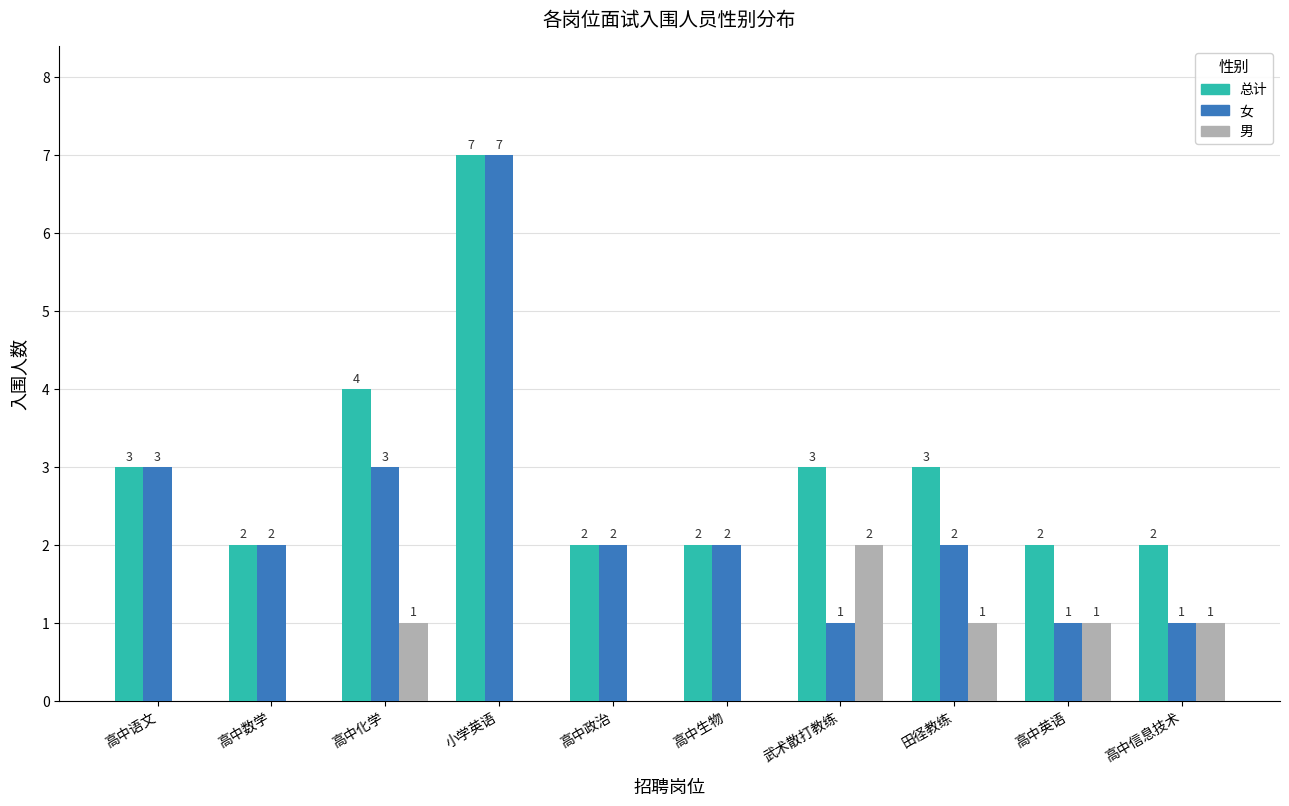

Which label corresponds to the largest value in the chart?

小学英语